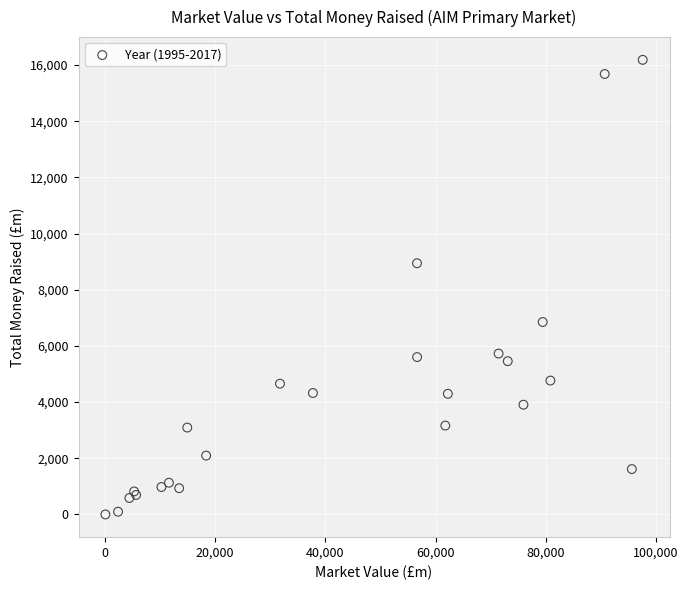

What Y value in the scatter plot is closest to 8091?

8942.4